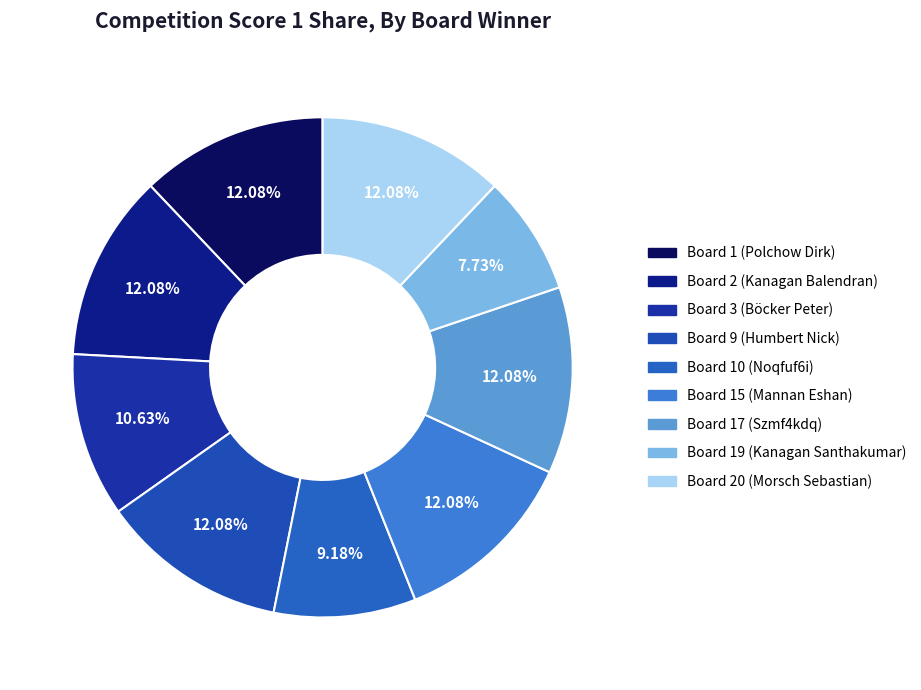

Combined, what portion of the pie is Board 20 (Morsch Sebastian) and Board 3 (Böcker Peter)?

22.7%